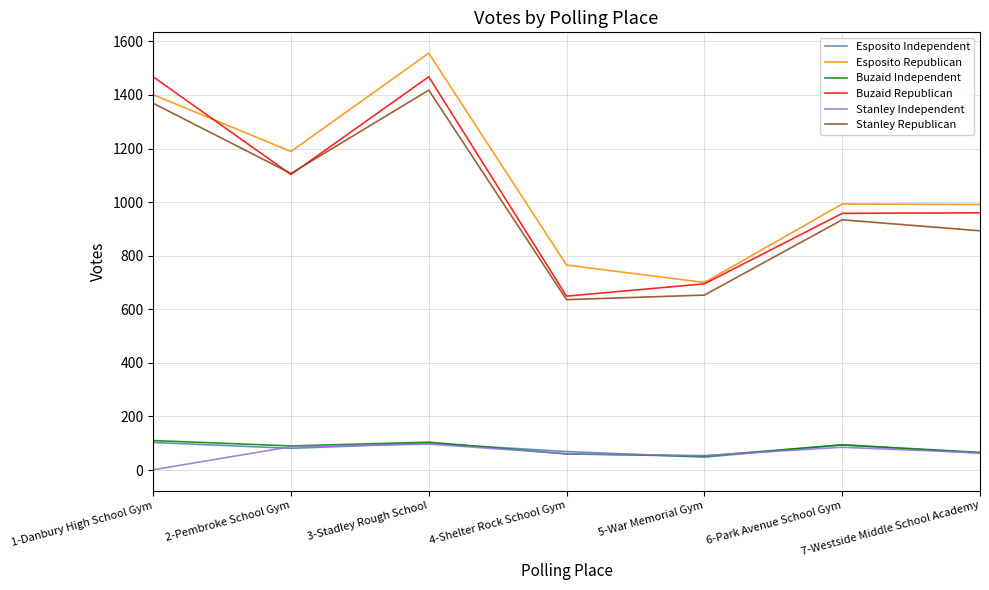

What is the spread (max minus min) of values at 1-Danbury High School Gym?

1467